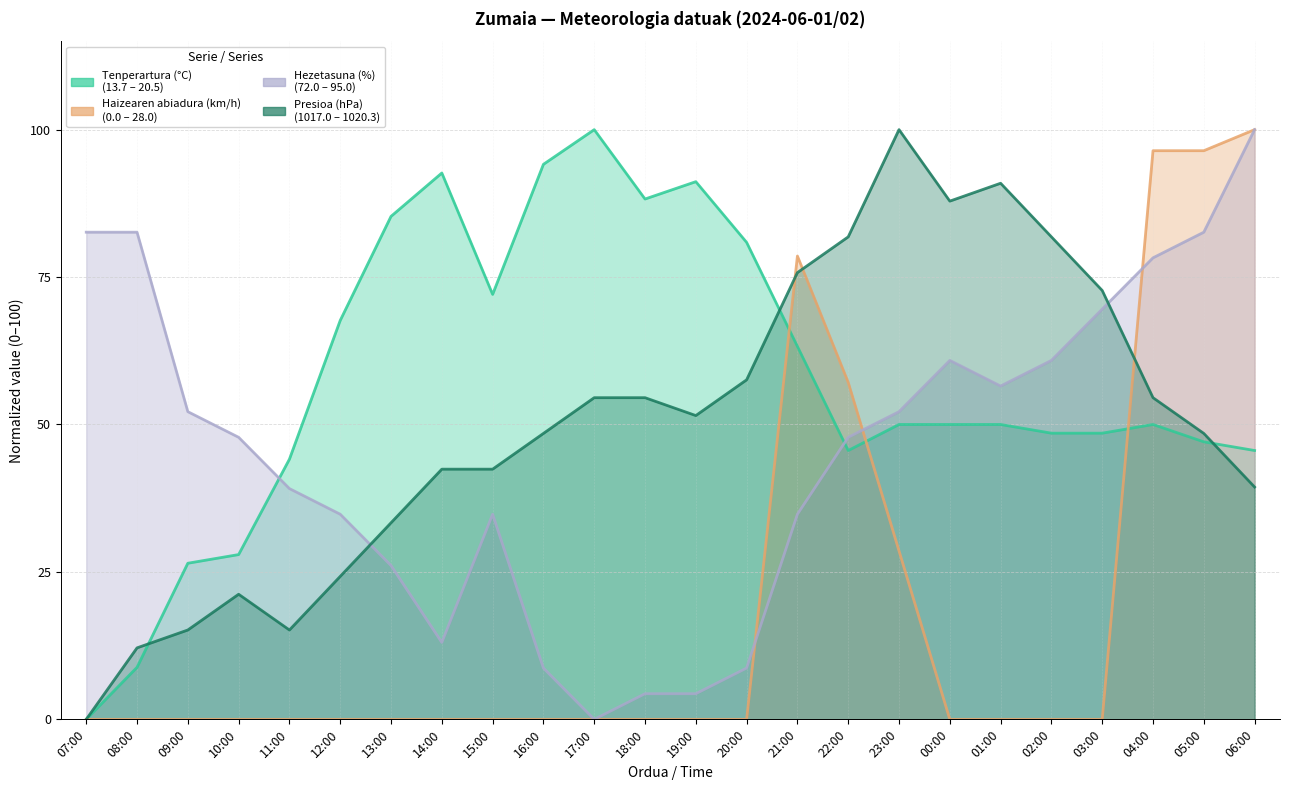

What is the label of the 4th point from the left?

10:00